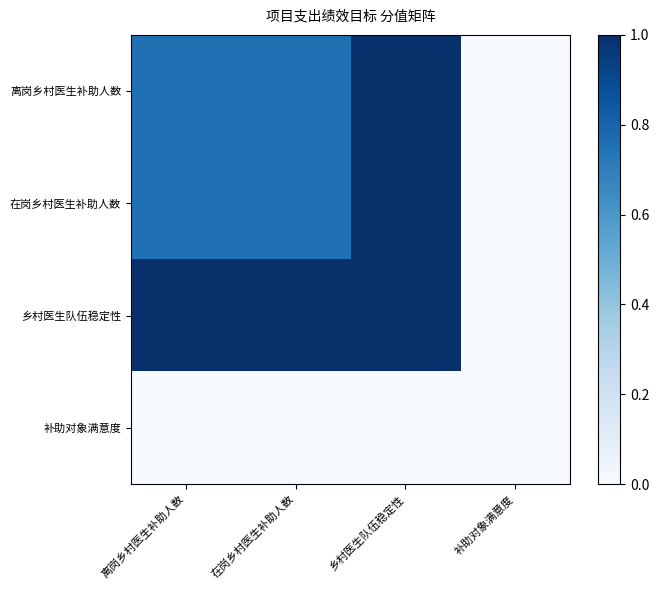

Reading right to left, extract all data points from this chart.

离岗乡村医生补助人数: 补助对象满意度=0.0	乡村医生队伍稳定性=1.0	在岗乡村医生补助人数=0.8	离岗乡村医生补助人数=0.8
在岗乡村医生补助人数: 补助对象满意度=0.0	乡村医生队伍稳定性=1.0	在岗乡村医生补助人数=0.8	离岗乡村医生补助人数=0.8
乡村医生队伍稳定性: 补助对象满意度=0.0	乡村医生队伍稳定性=1.0	在岗乡村医生补助人数=1.0	离岗乡村医生补助人数=1.0
补助对象满意度: 补助对象满意度=0.0	乡村医生队伍稳定性=0.0	在岗乡村医生补助人数=0.0	离岗乡村医生补助人数=0.0